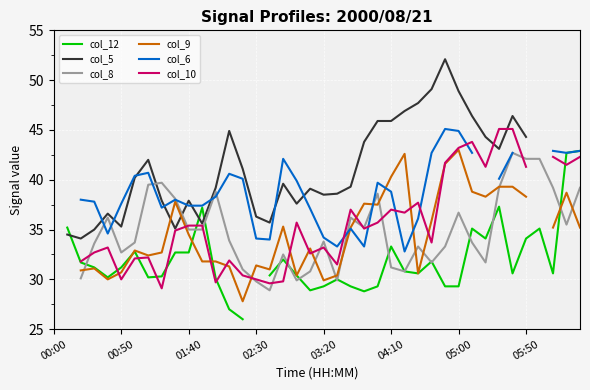

True or false: col_8 and col_5 cross at least once.

True